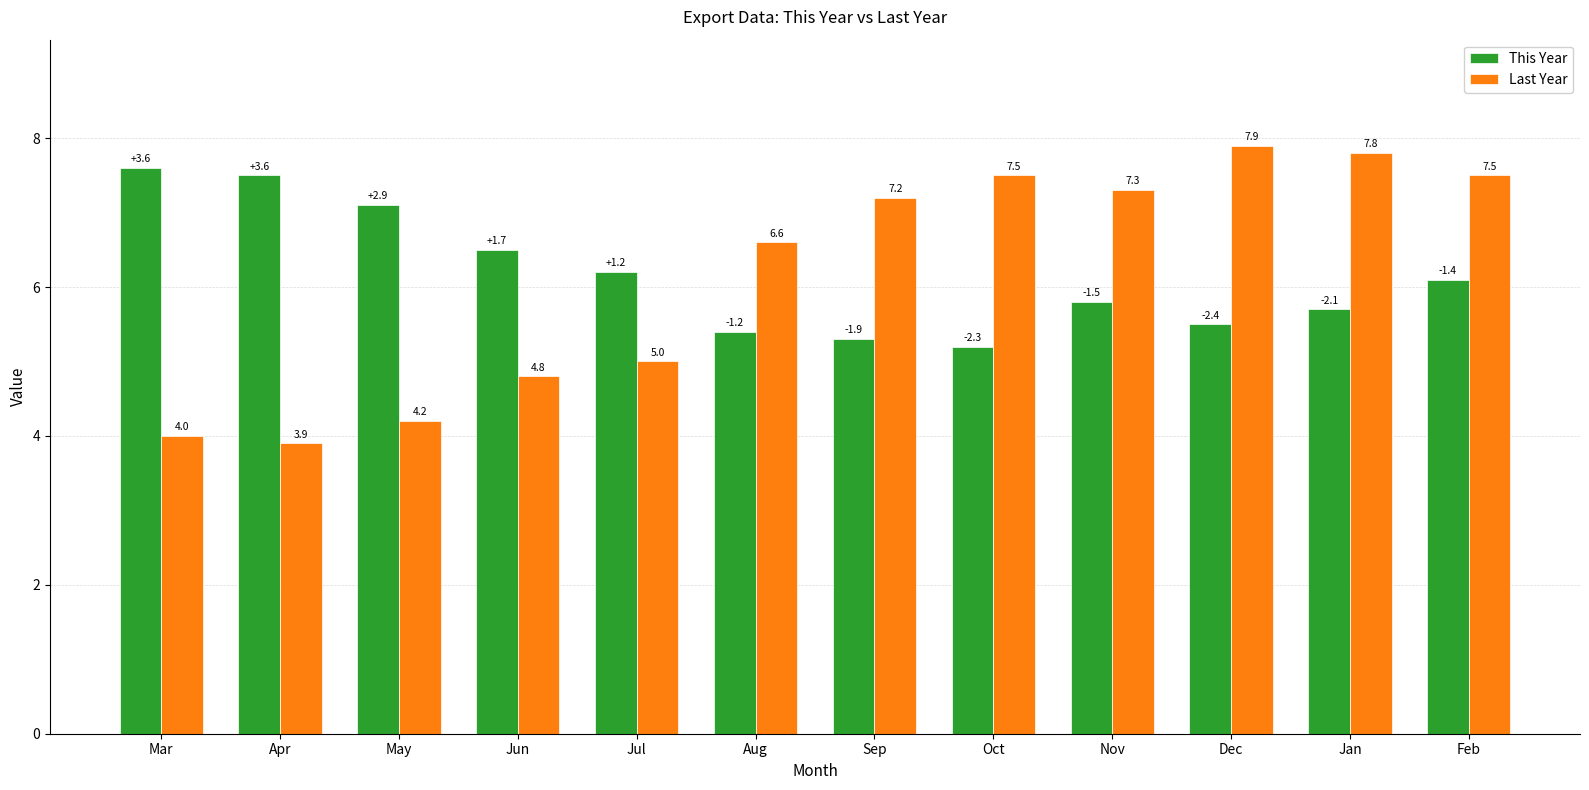

The This Year series shows 5.7 at Jan. True or false?

True